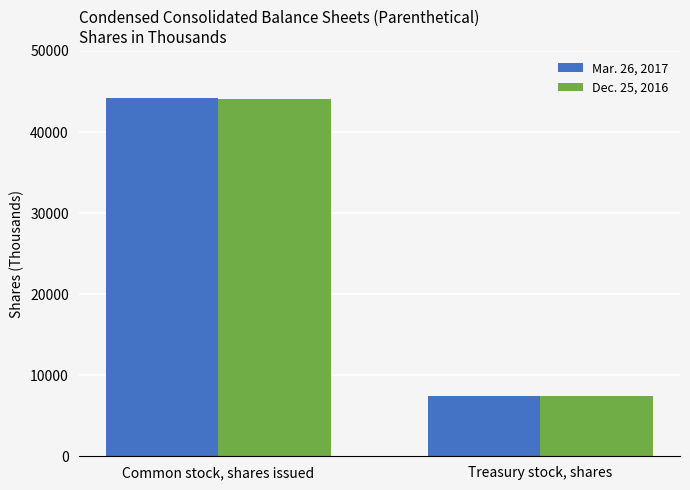

At which label does Dec. 25, 2016 reach its minimum?

Treasury stock, shares